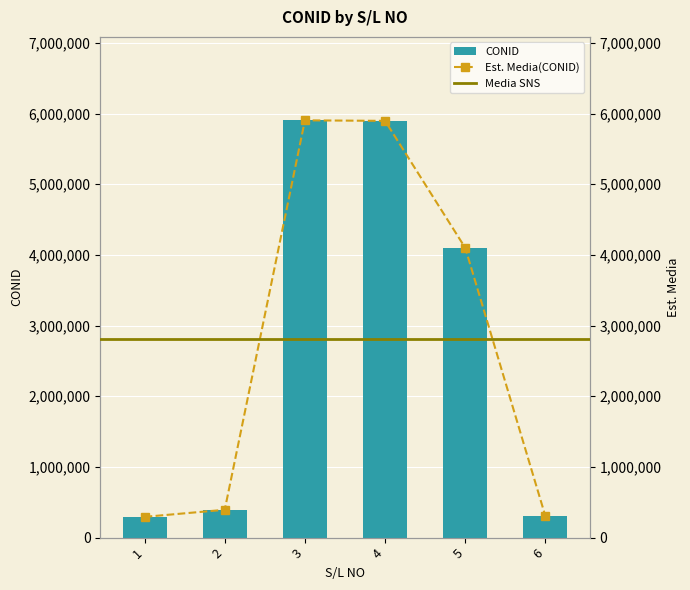

Are the bars horizontal?

No